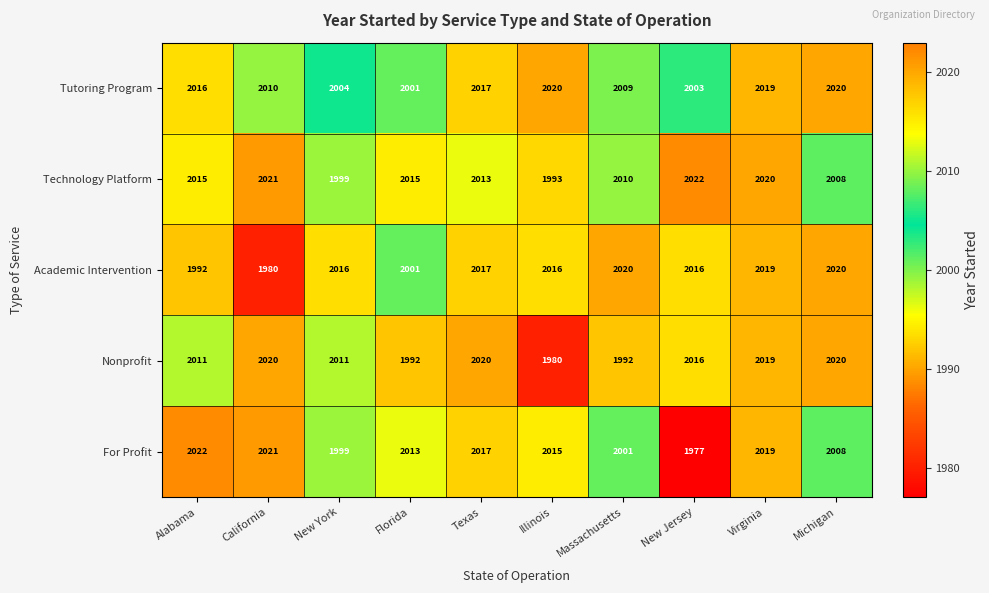

What is the total value across all series at Massachusetts?

10032